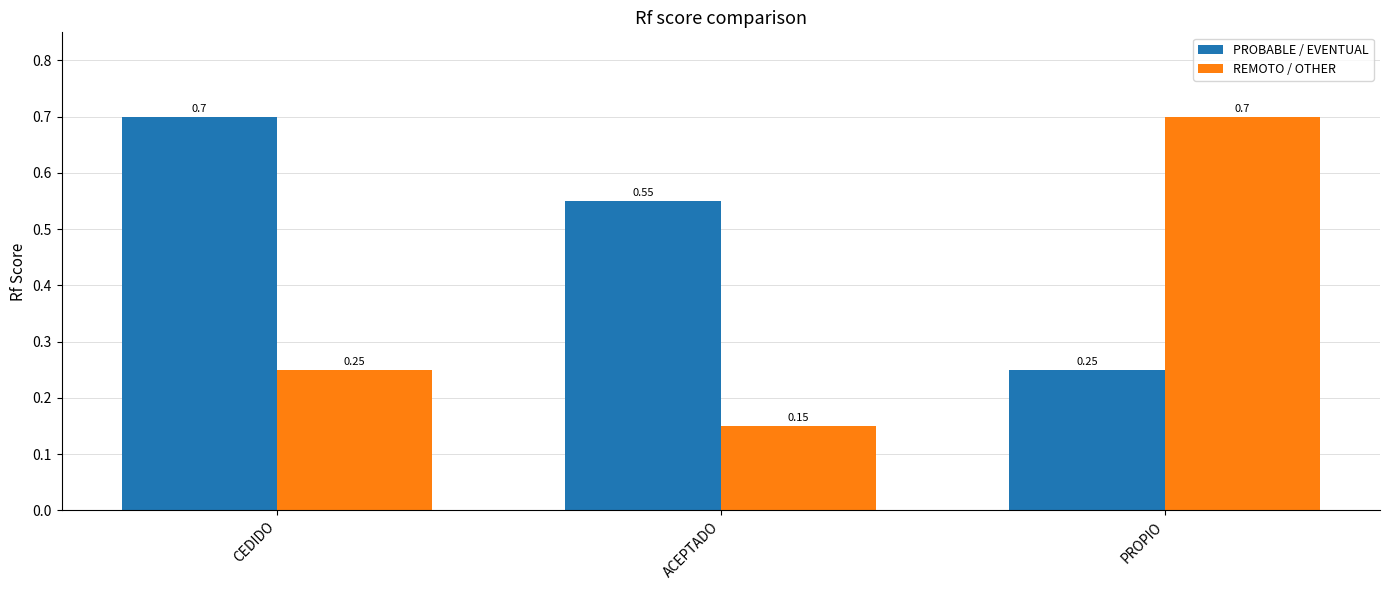

What is the difference between the second highest and minimum values in the PROBABLE / EVENTUAL series?

0.3